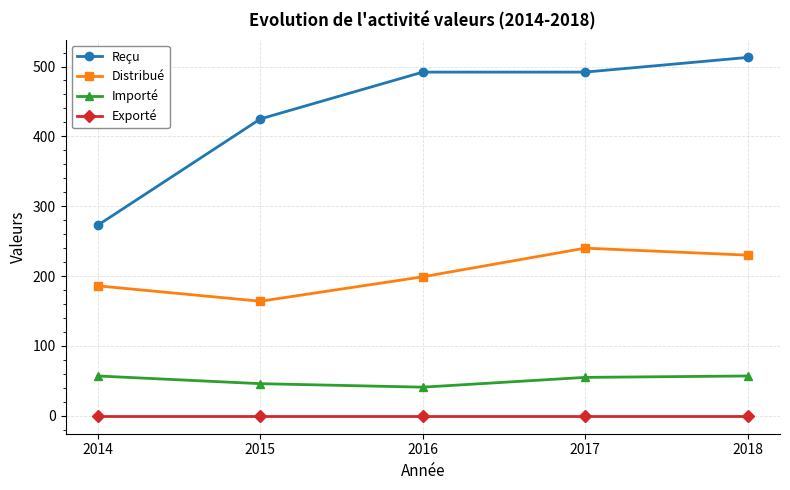

What is the total value across all series at 2018?

800